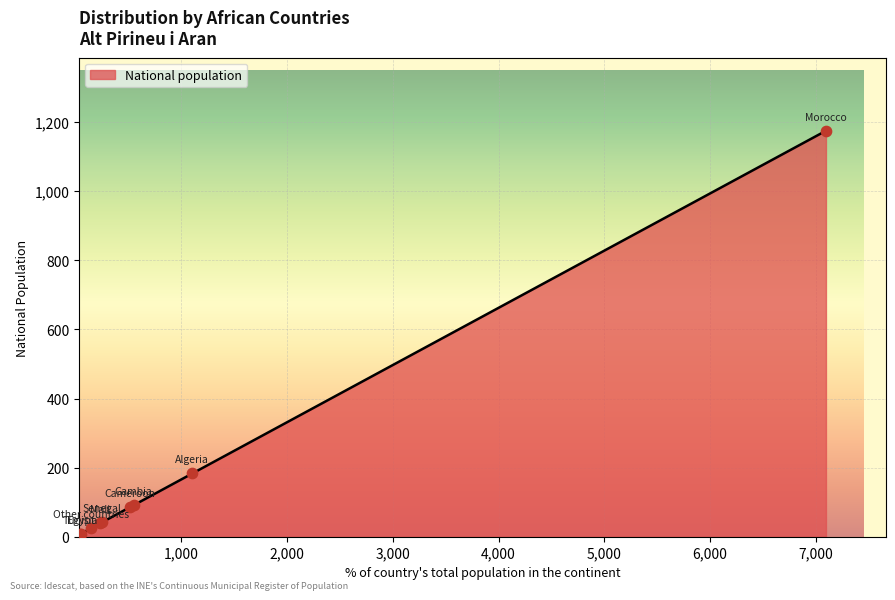

What is the greatest value displayed?

1175